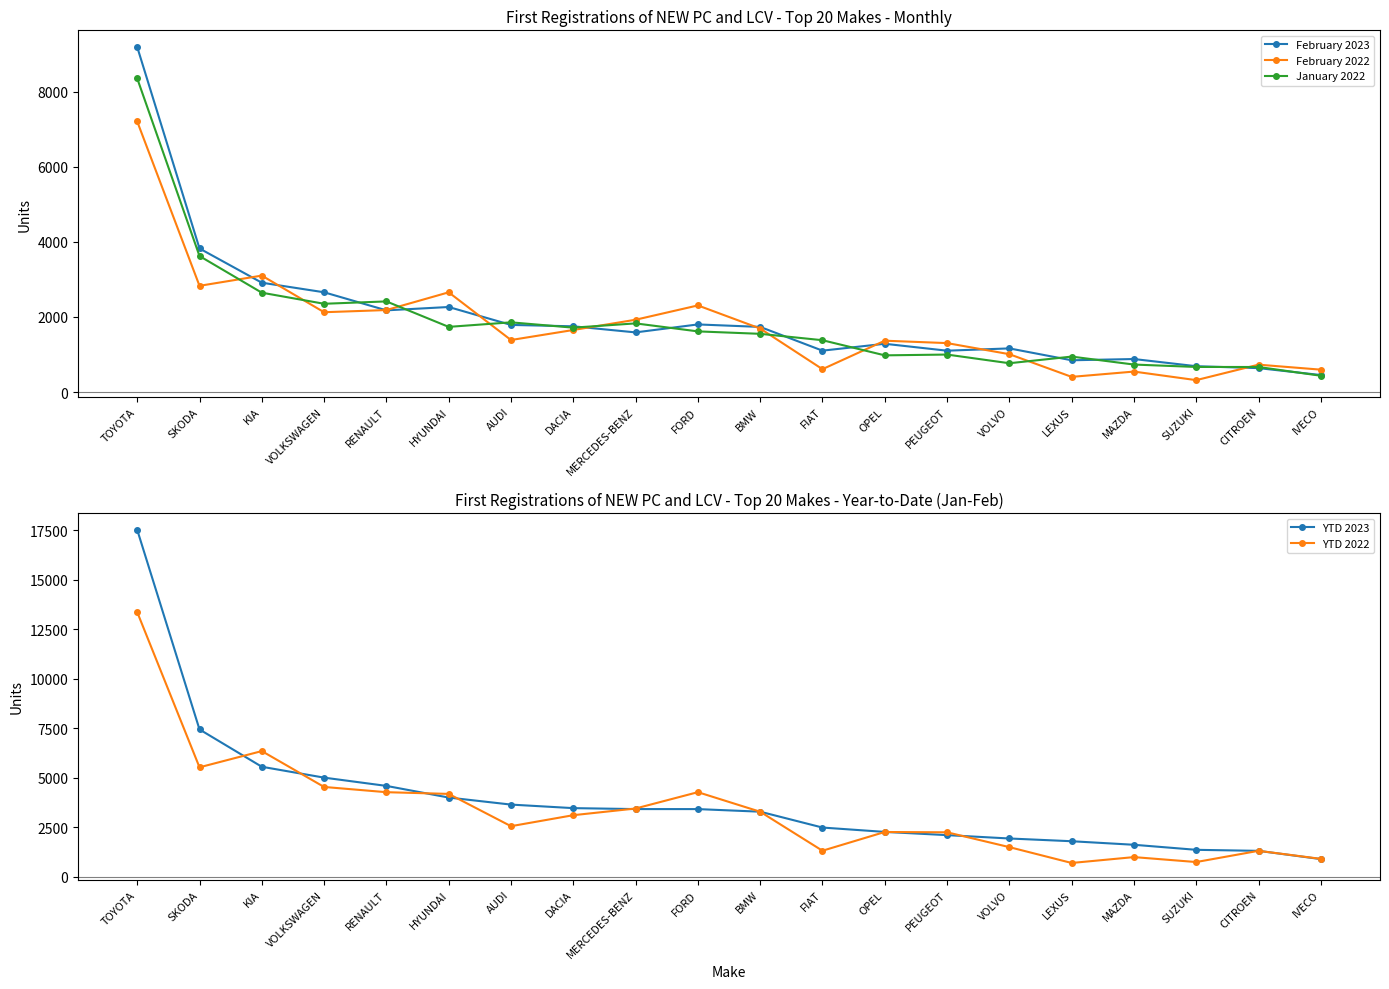

What is the label of the 5th point from the right?

LEXUS